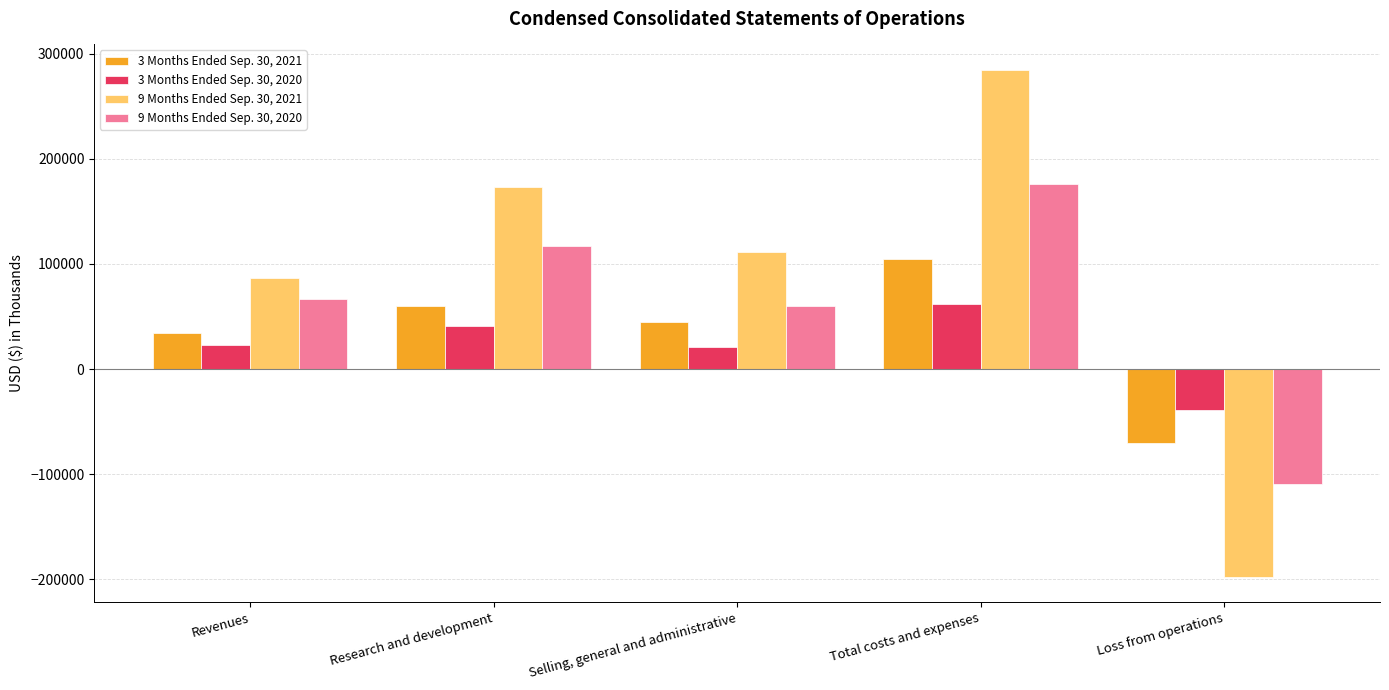

Rank the series by their average value, from lowest to highest.

3 Months Ended Sep. 30, 2020, 3 Months Ended Sep. 30, 2021, 9 Months Ended Sep. 30, 2020, 9 Months Ended Sep. 30, 2021